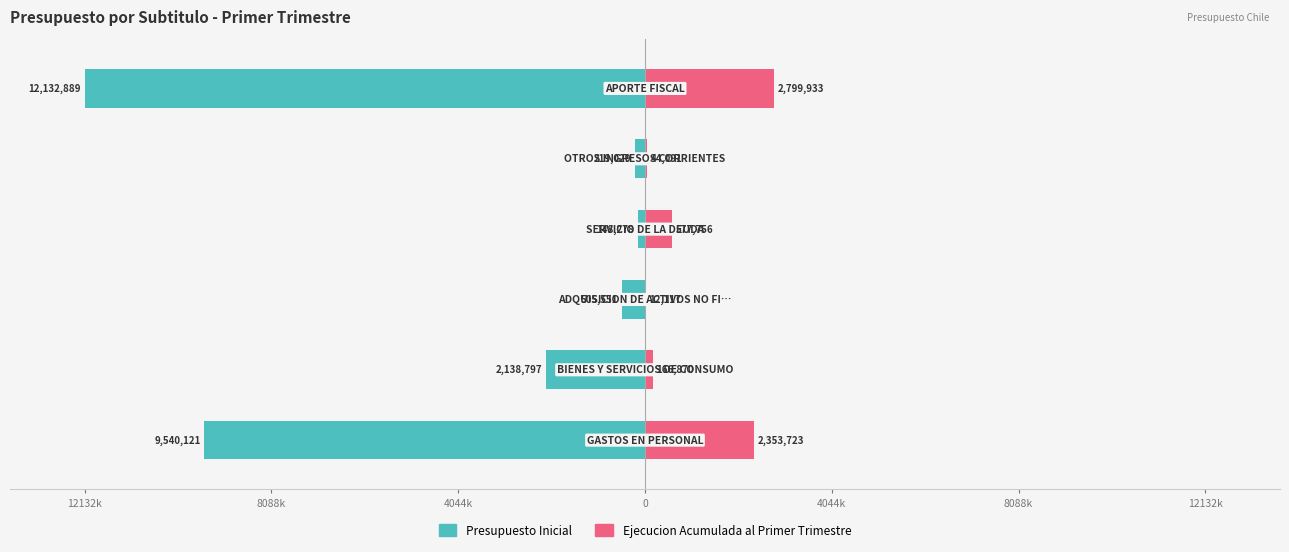

List the series in order of their overall mean, highest first.

Ejecucion Acumulada al Primer Trimestre, Presupuesto Inicial